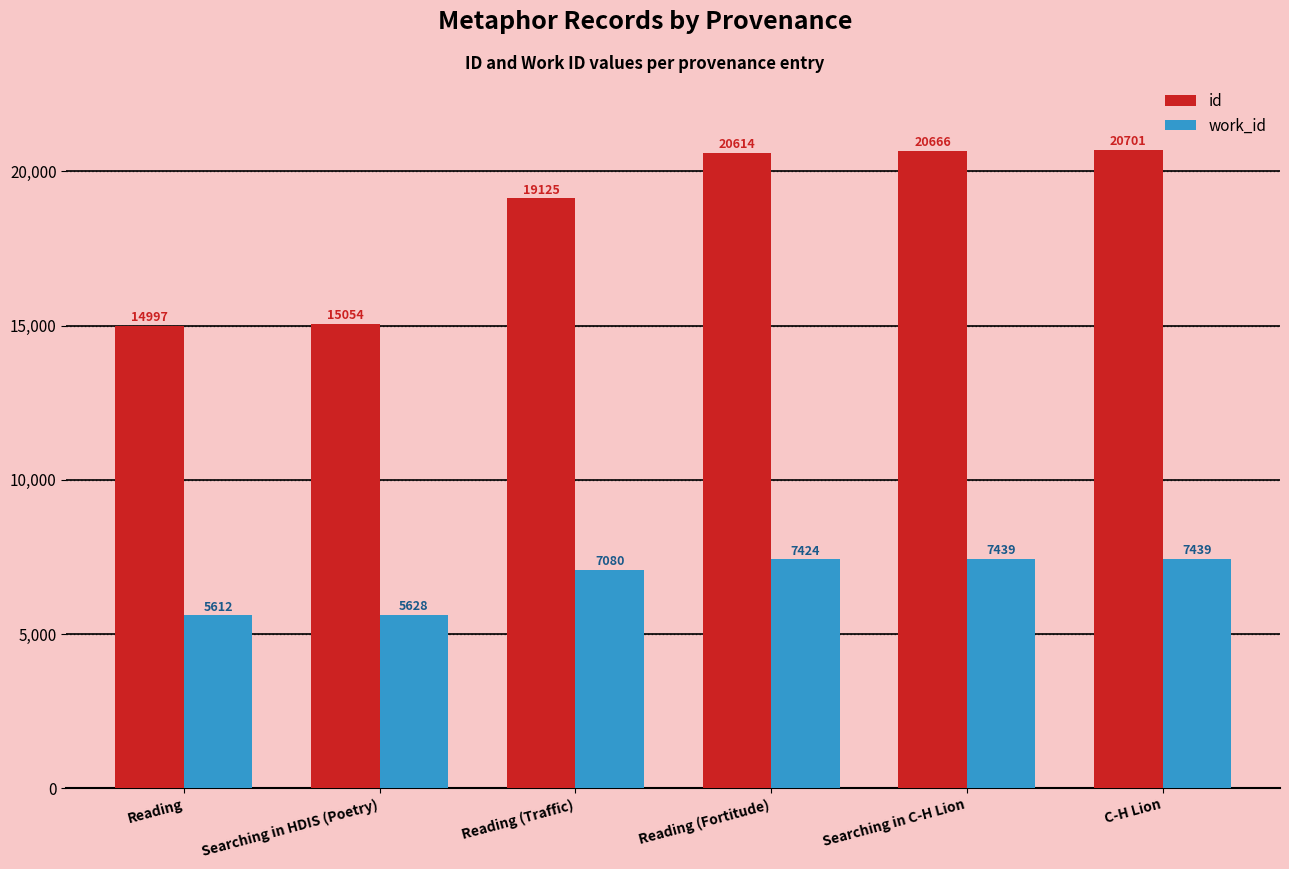

Reading right to left, transcribe all the data shown in this chart.

id: C-H Lion=20701	Searching in C-H Lion=20666	Reading (Fortitude)=20614	Reading (Traffic)=19125	Searching in HDIS (Poetry)=15054	Reading=14997
work_id: C-H Lion=7439	Searching in C-H Lion=7439	Reading (Fortitude)=7424	Reading (Traffic)=7080	Searching in HDIS (Poetry)=5628	Reading=5612